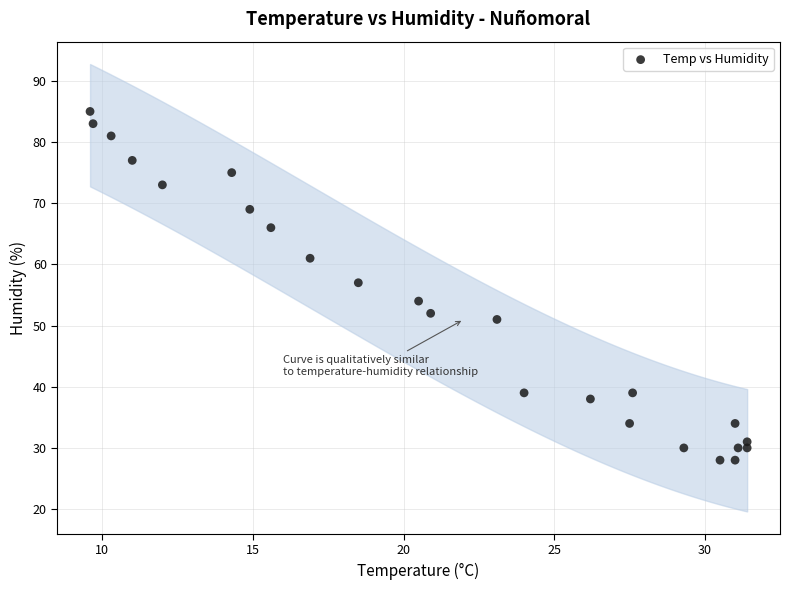

What Y value in the scatter plot is closest to 56?

57